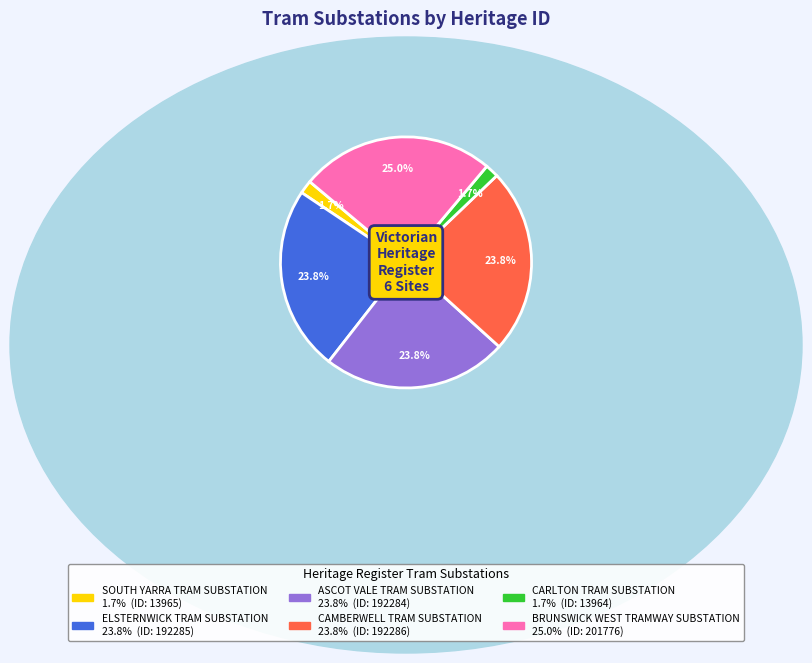

Combined, do CARLTON TRAM SUBSTATION and CAMBERWELL TRAM SUBSTATION account for over 50%?

No